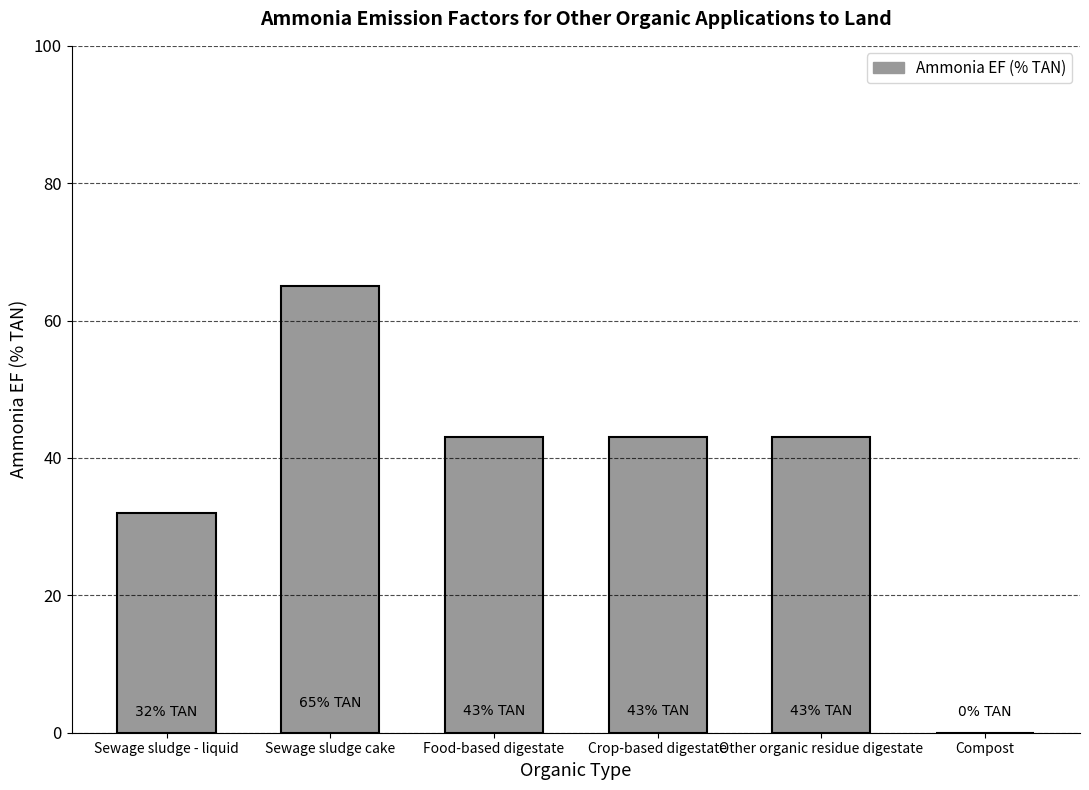

Rank the categories by value from highest to lowest.

Sewage sludge cake, Food-based digestate, Crop-based digestate, Other organic residue digestate, Sewage sludge - liquid, Compost